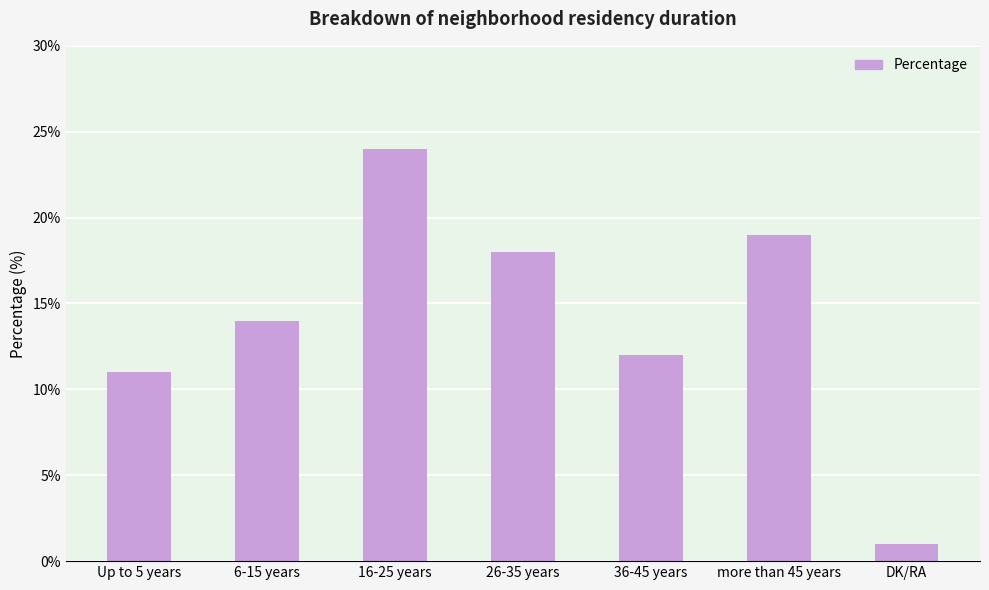

How many series are shown in this chart?

1